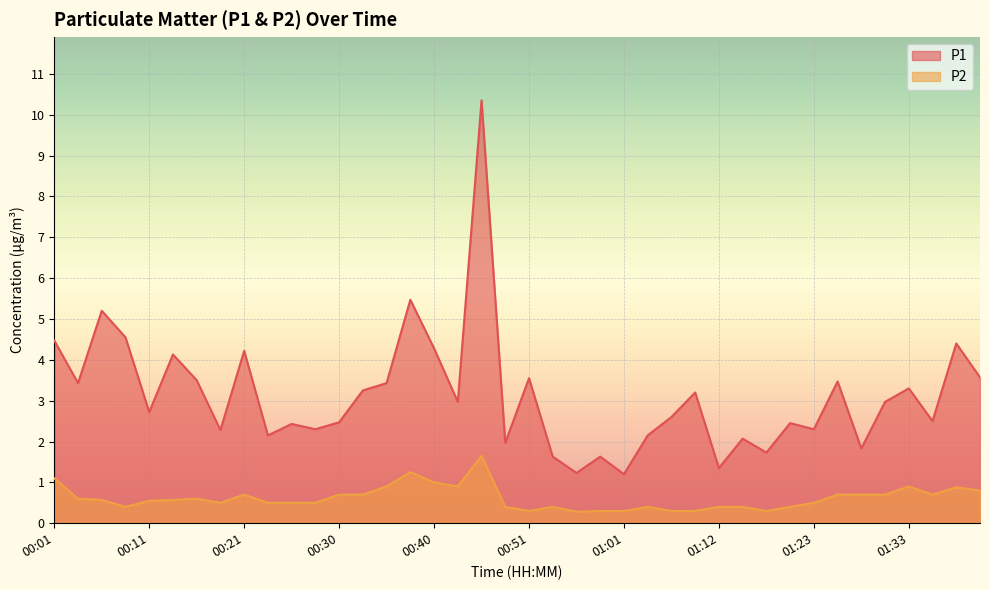

Where is the first local minimum for P1?

00:03